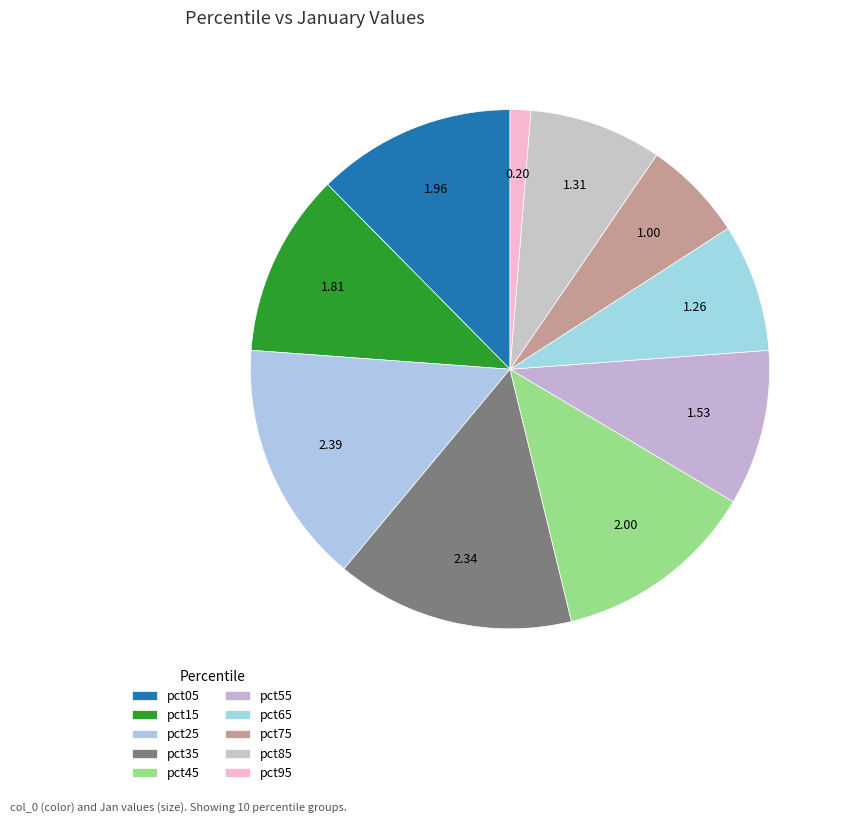

To the nearest percent, what is the difference between the pct95 and pct85 slice percentages?

7%